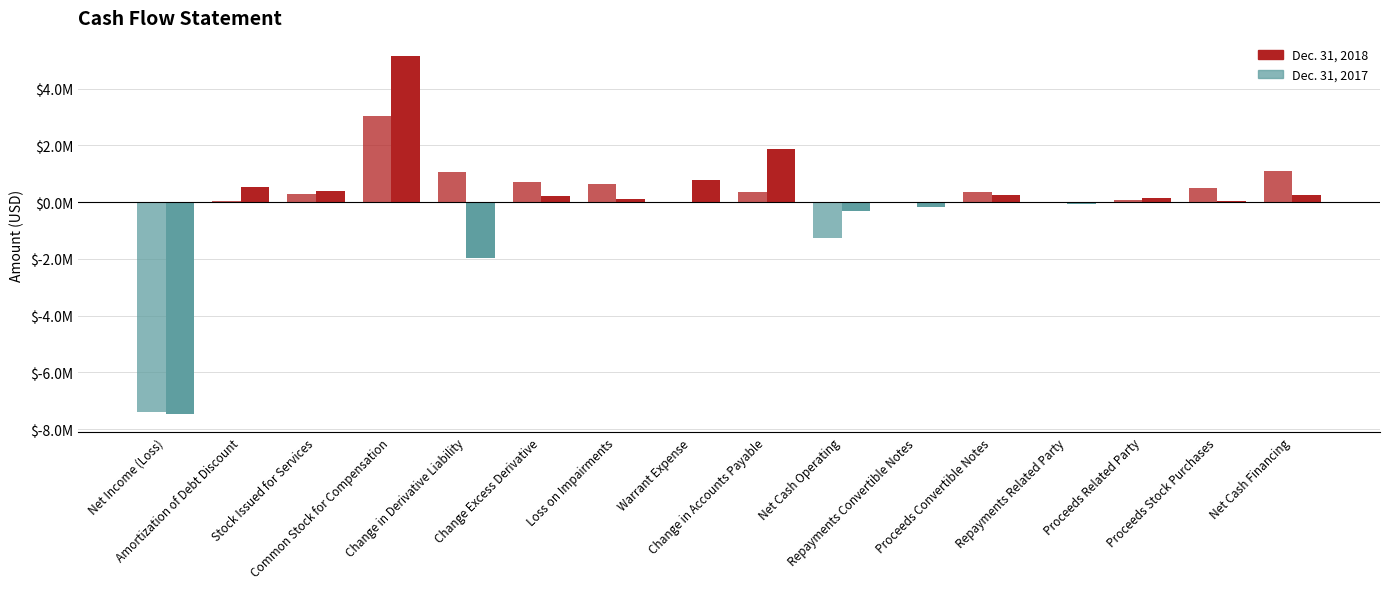

Which series has the widest spread of values?

Dec. 31, 2018